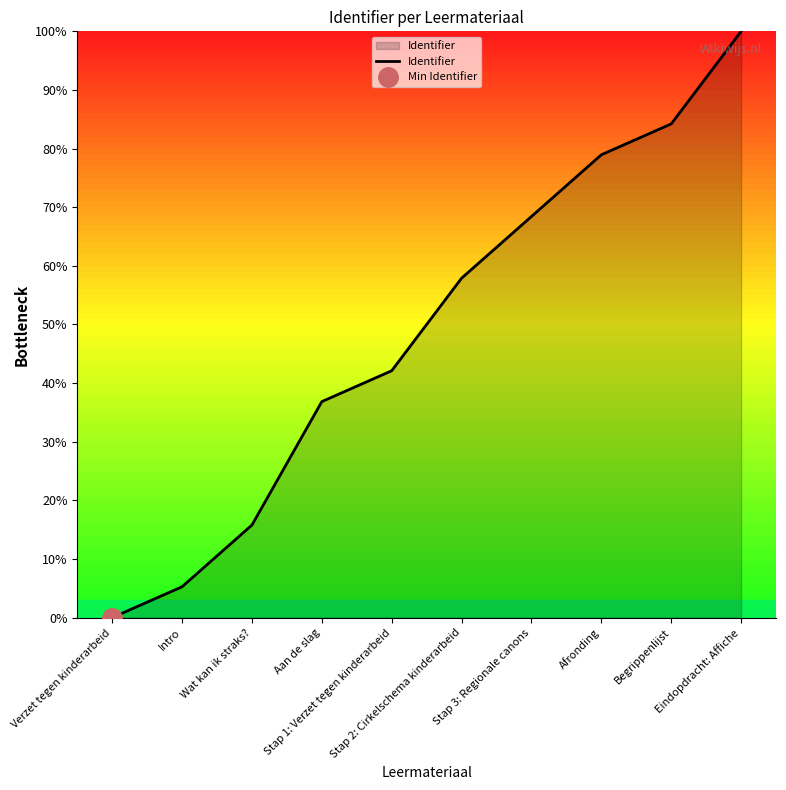

What is the sum of all values?

489.5